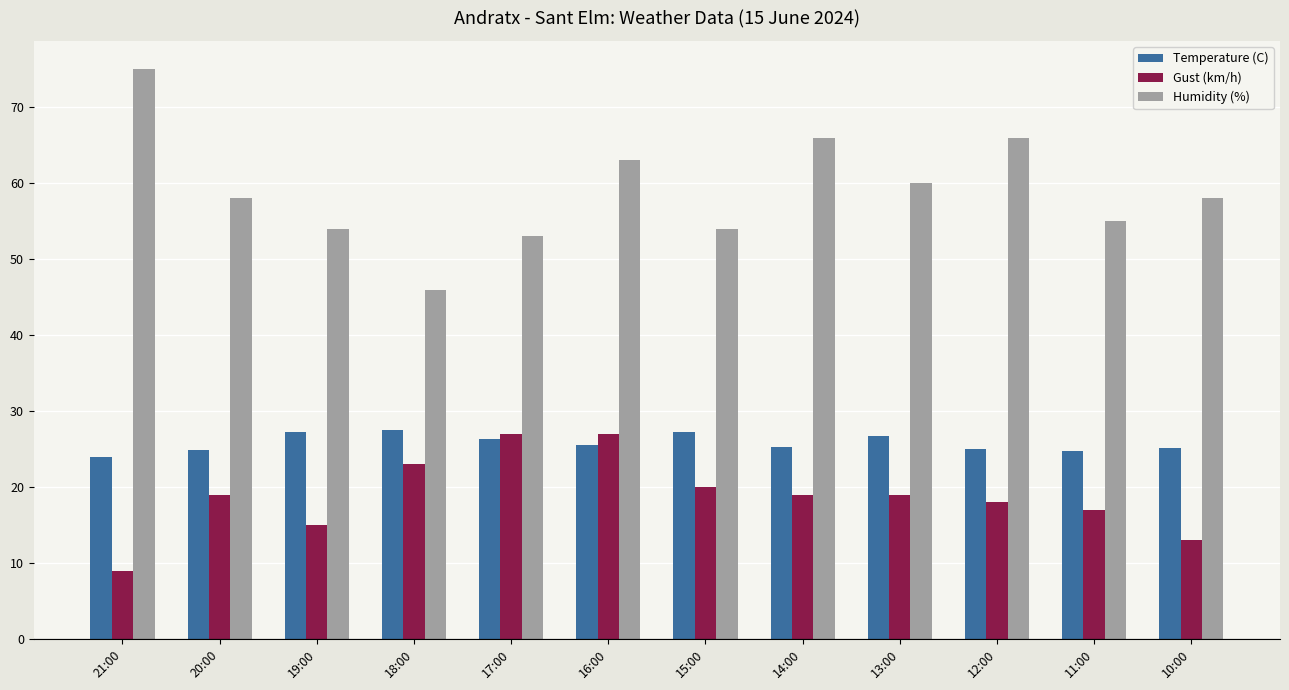

What is the average value of the Gust (km/h) series?

18.8